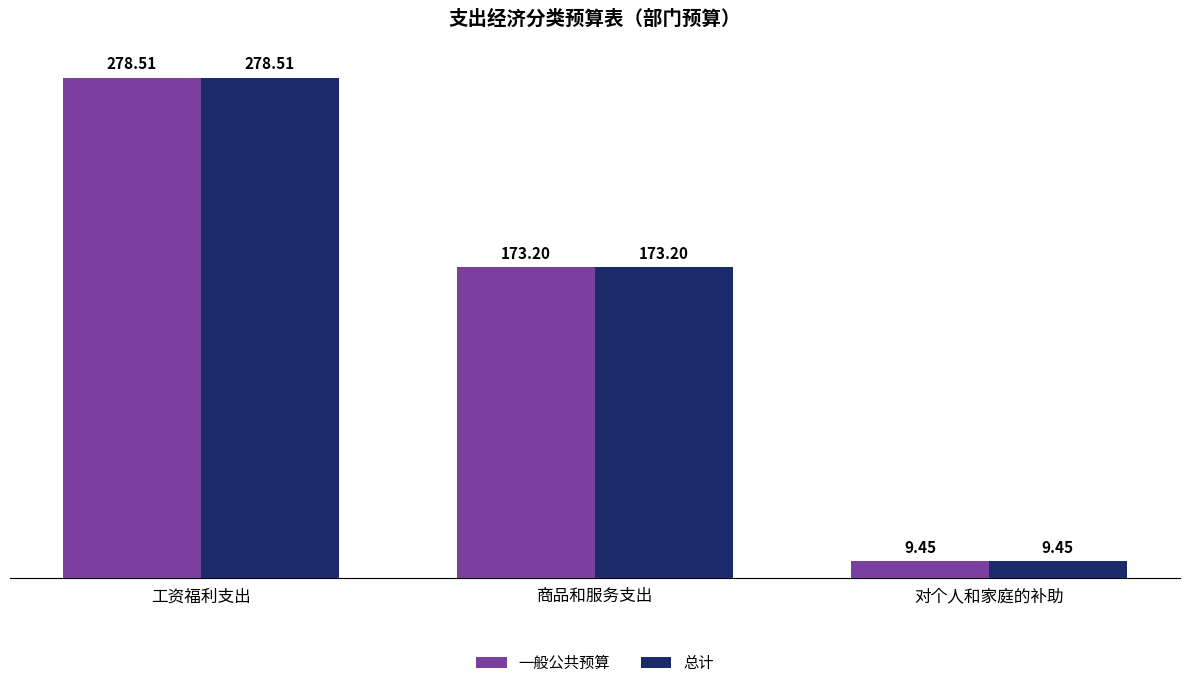

What is the sum of the 一般公共预算 values at 工资福利支出 and 对个人和家庭的补助?

288.0